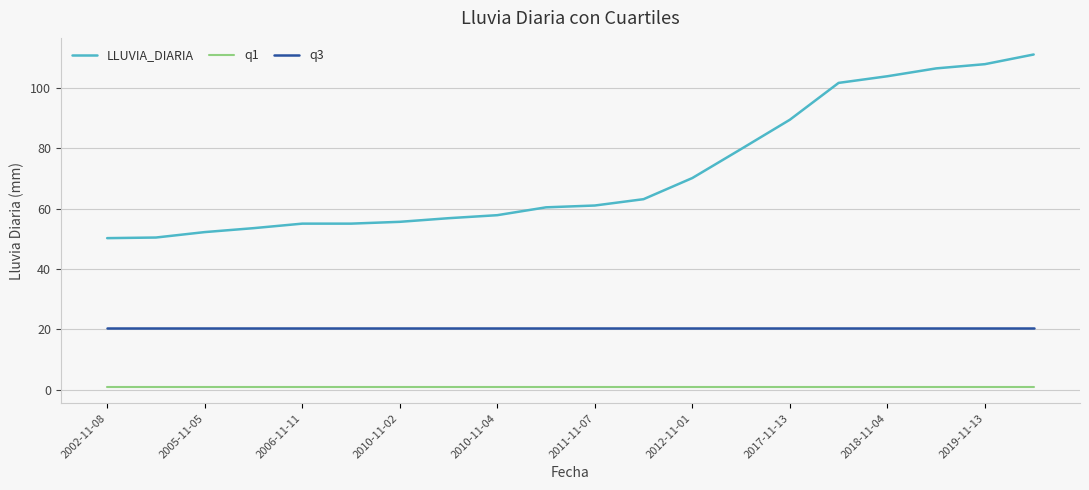

True or false: q3 and LLUVIA_DIARIA intersect in this chart.

False